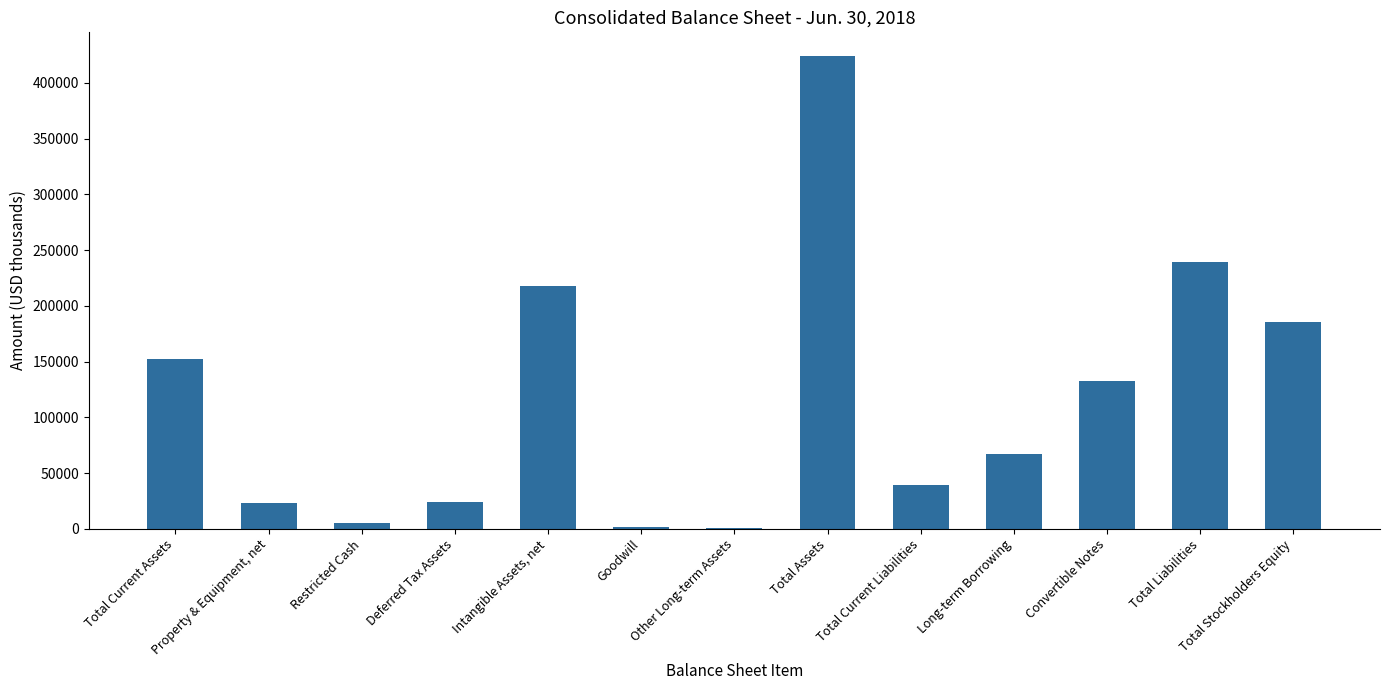

Where does the data first go above 67262?

Total Current Assets